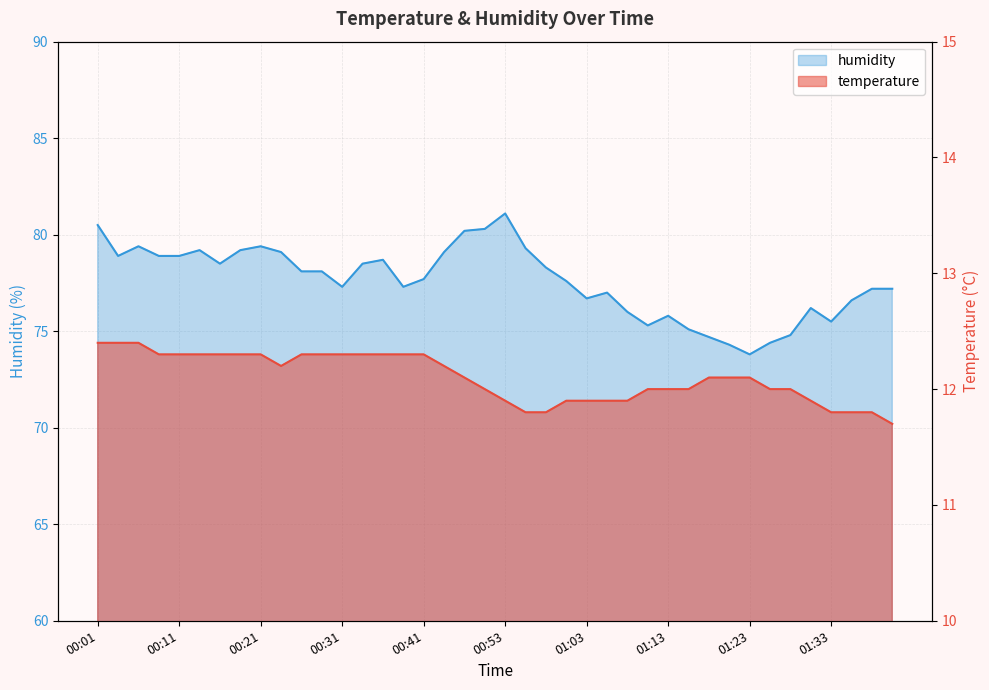

How many temperature values are between 11 and 12?

18